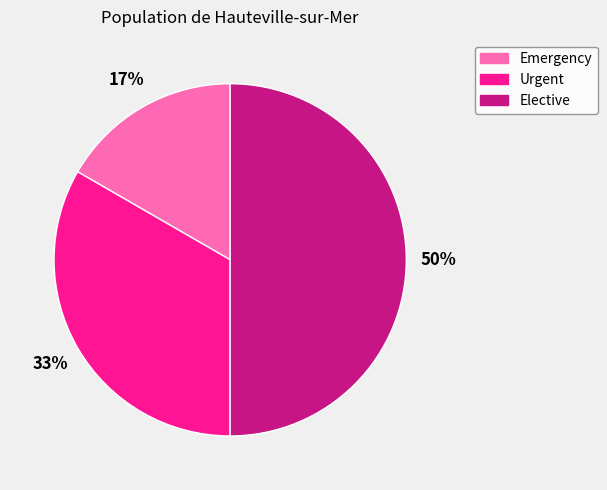

Rank the categories by value from lowest to highest.

Emergency, Urgent, Elective